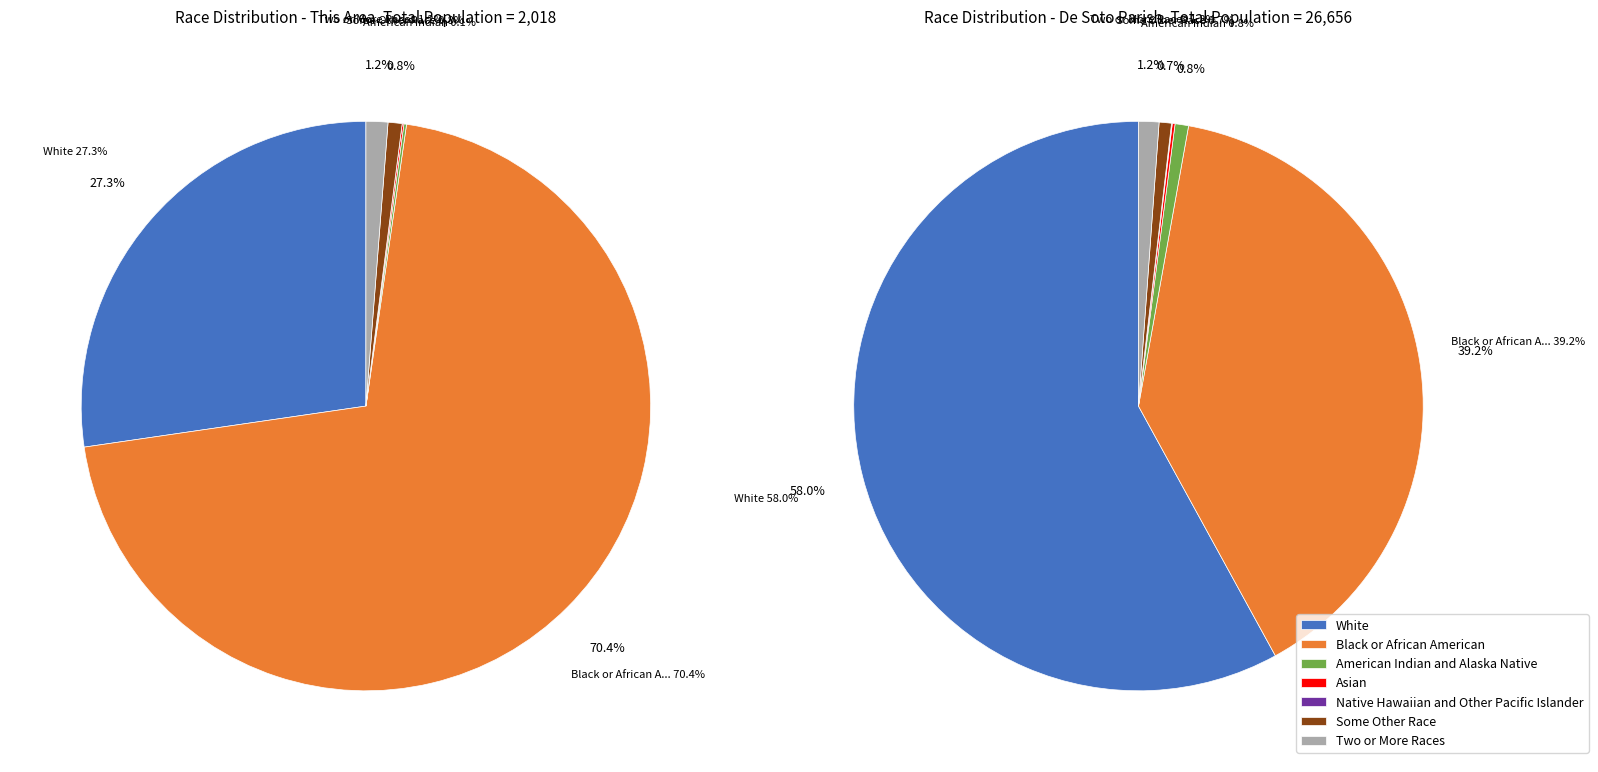

Do American Indian and Alaska Native and Two or More Races together represent more than half of the pie?

No